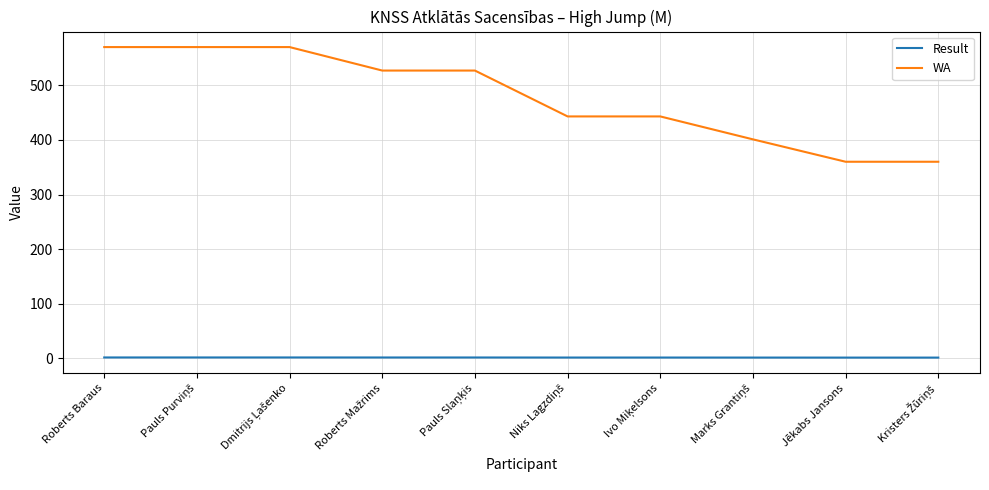

True or false: WA and Result cross at least once.

False